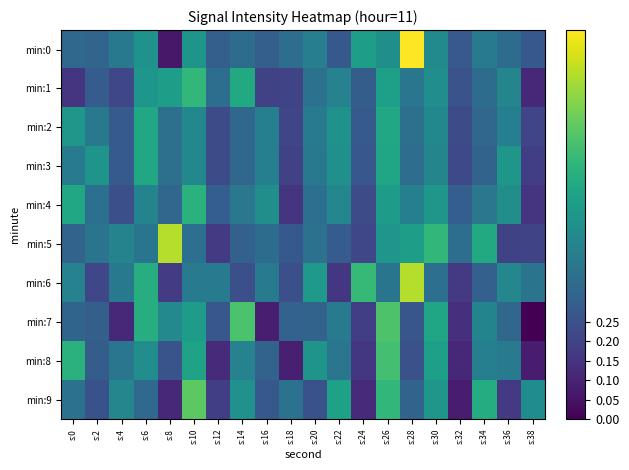

How many series are shown in this chart?

10